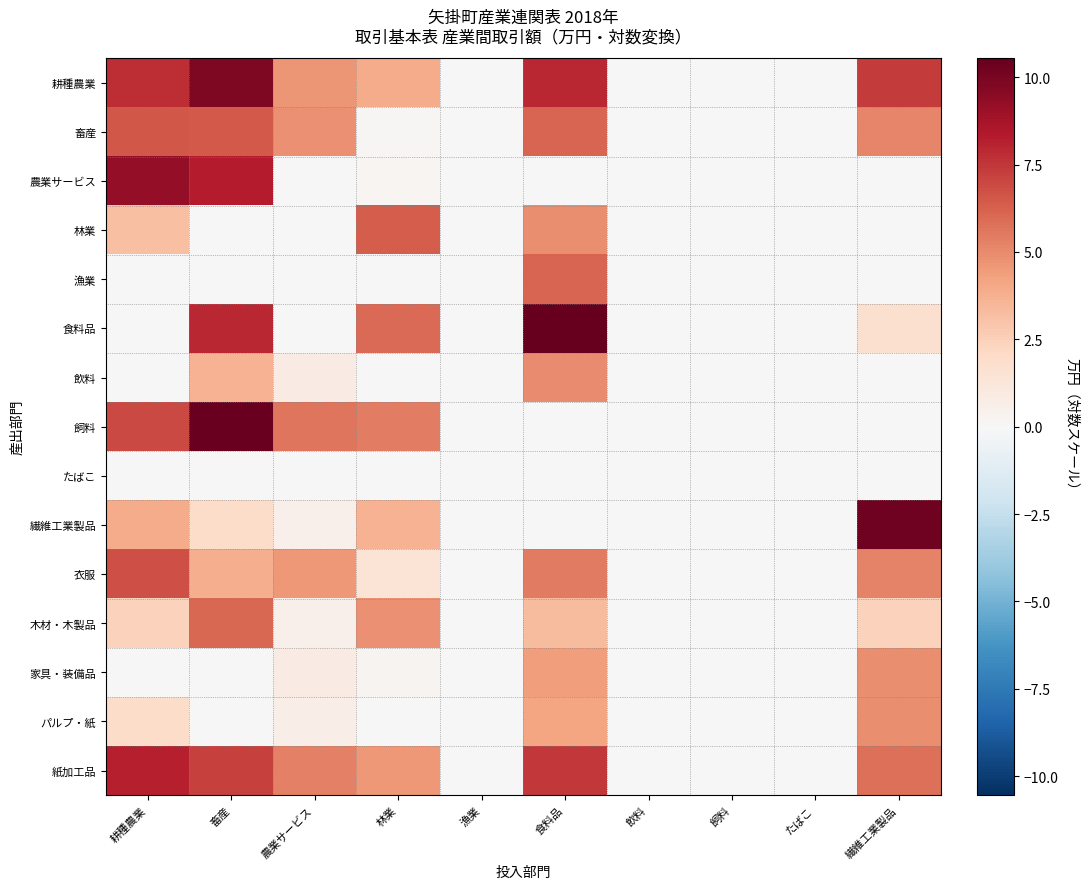

What is the spread (max minus min) of values at 林業?

6.4